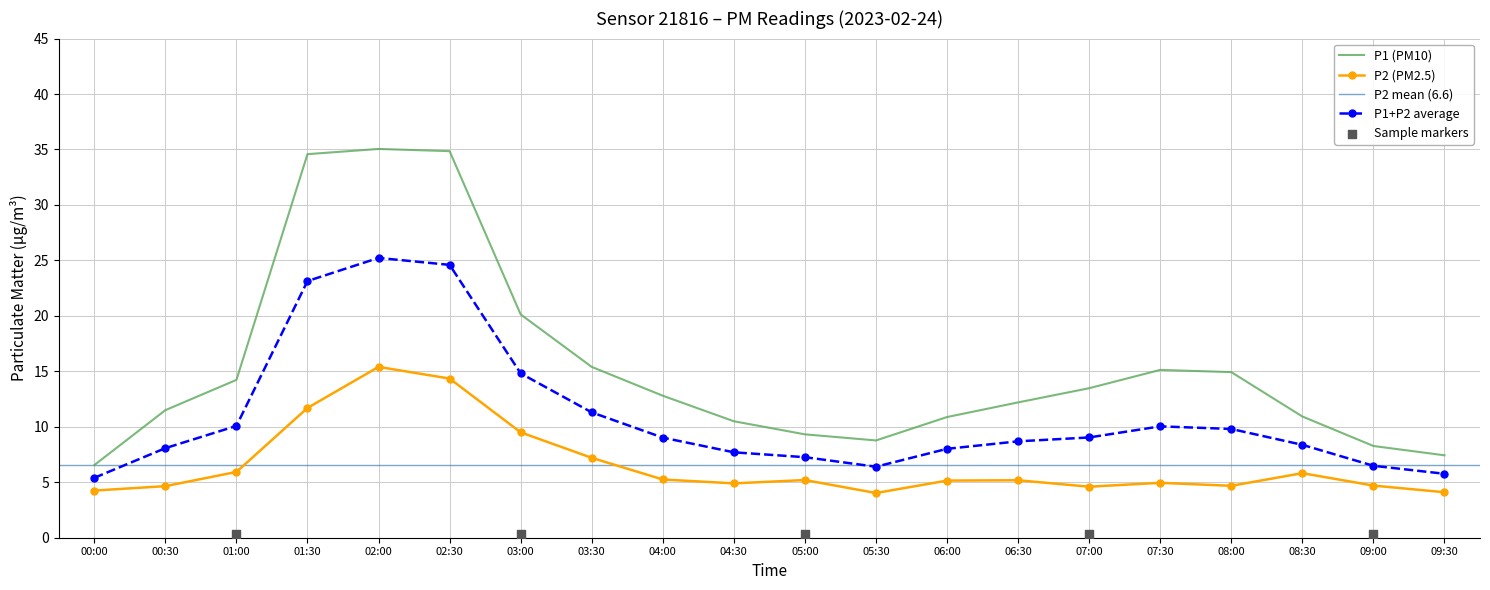

The P1 (PM10) series shows 4.5 at 00:00. True or false?

False